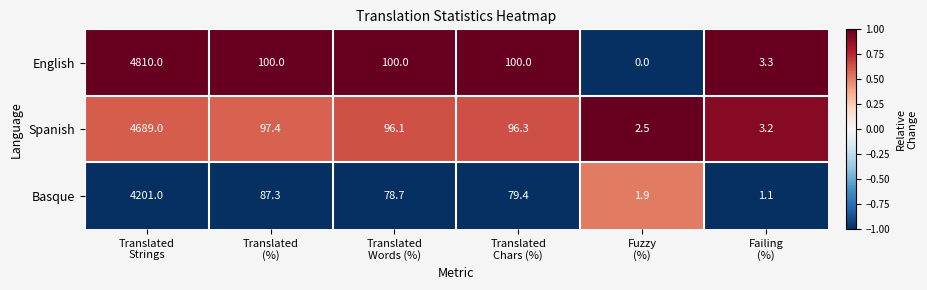

Which series has the largest range (max minus min)?

English